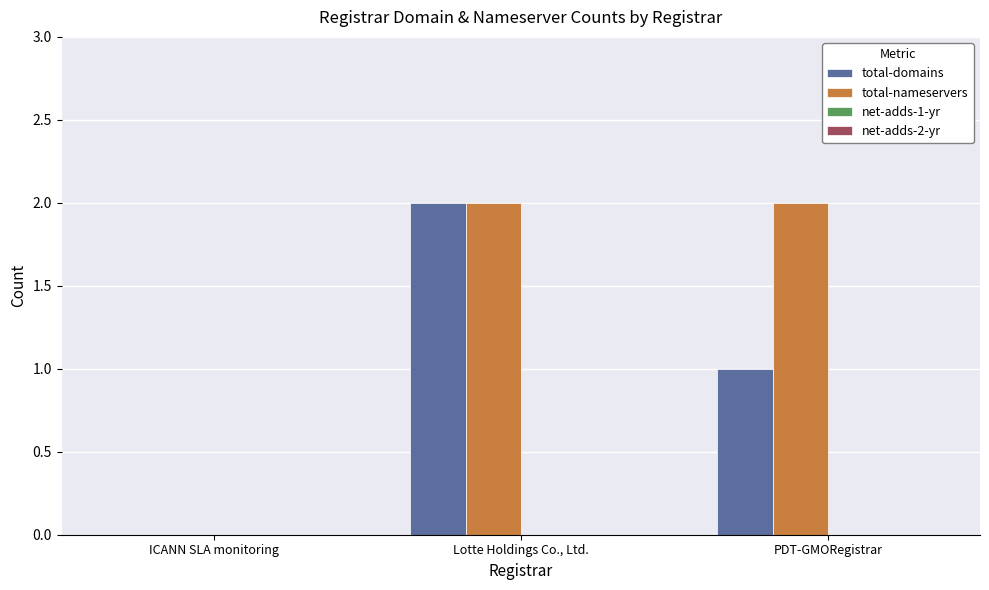

Between ICANN SLA monitoring and PDT-GMORegistrar, which series saw the biggest shift?

total-nameservers